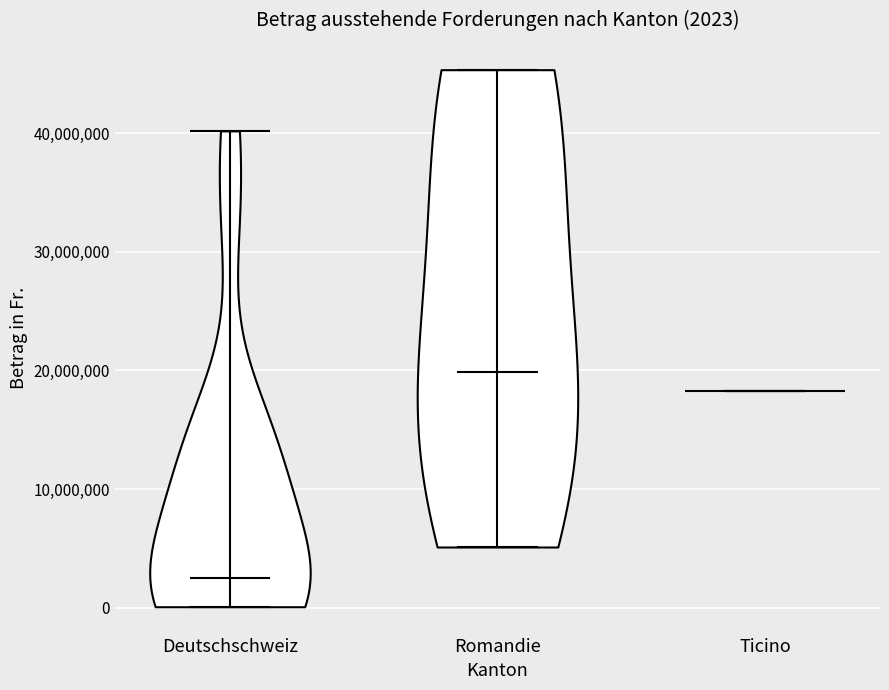

Which violin has the lowest median line?

Deutschschweiz